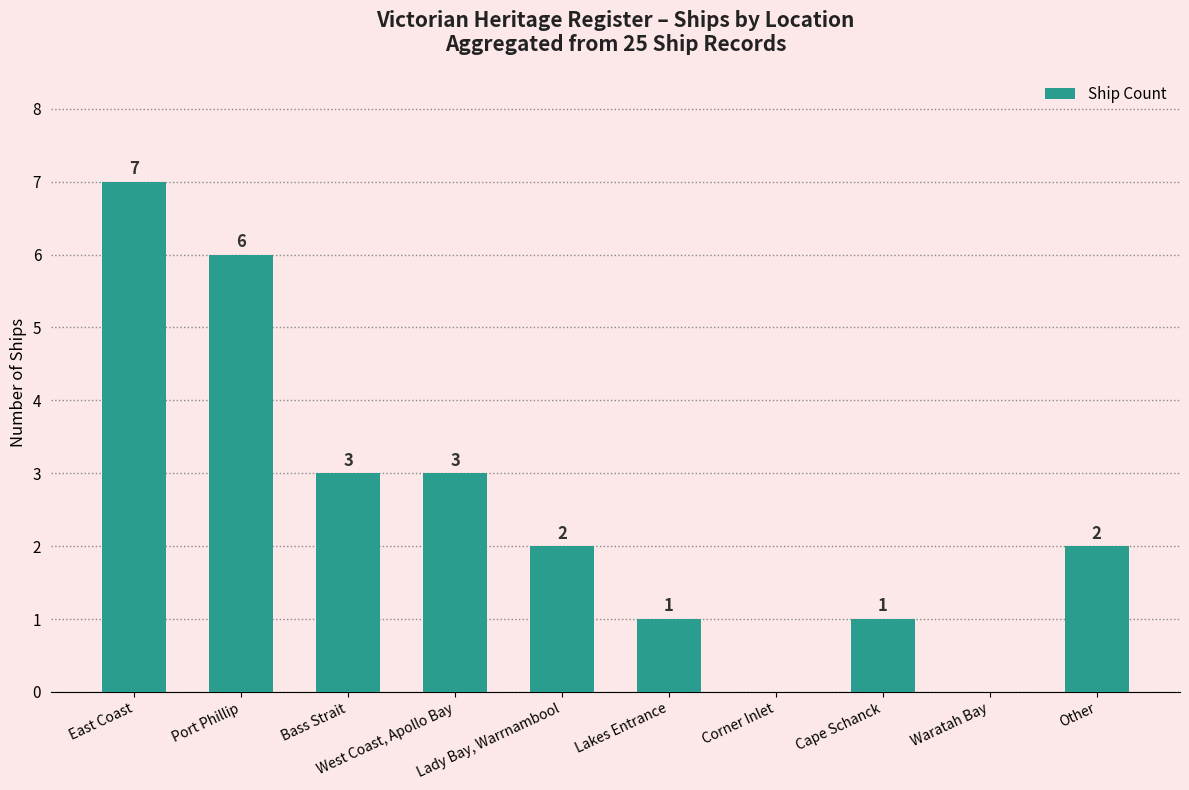

At which category does the chart reach its peak across all series?

East Coast